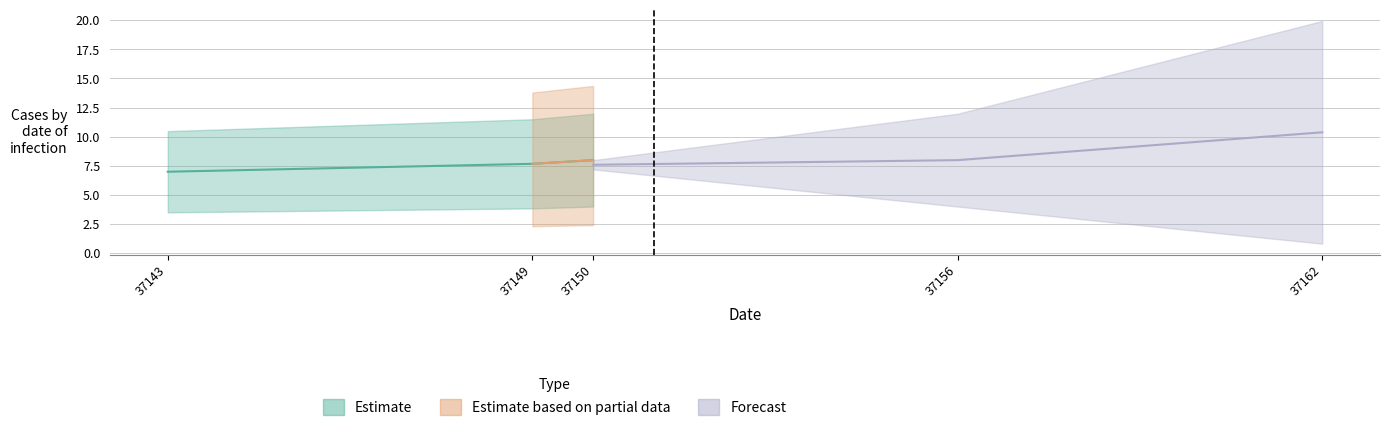

Rank the categories by value from highest to lowest.

37150, 37149, 37143